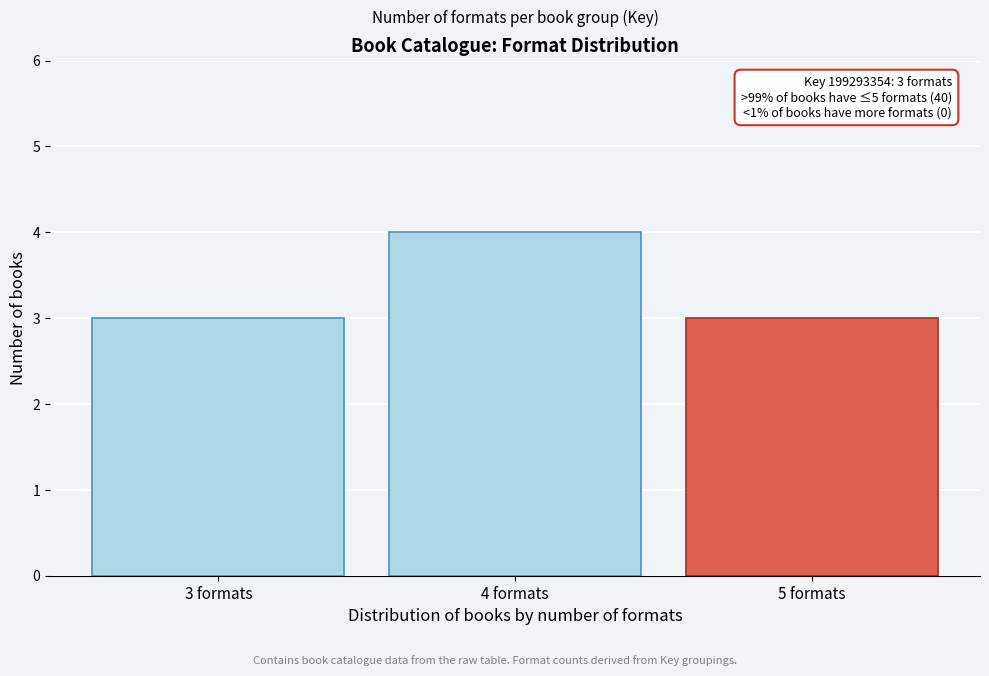

Reading left to right, what are all the values shown in this chart?

3 formats=3	4 formats=4	5 formats=3